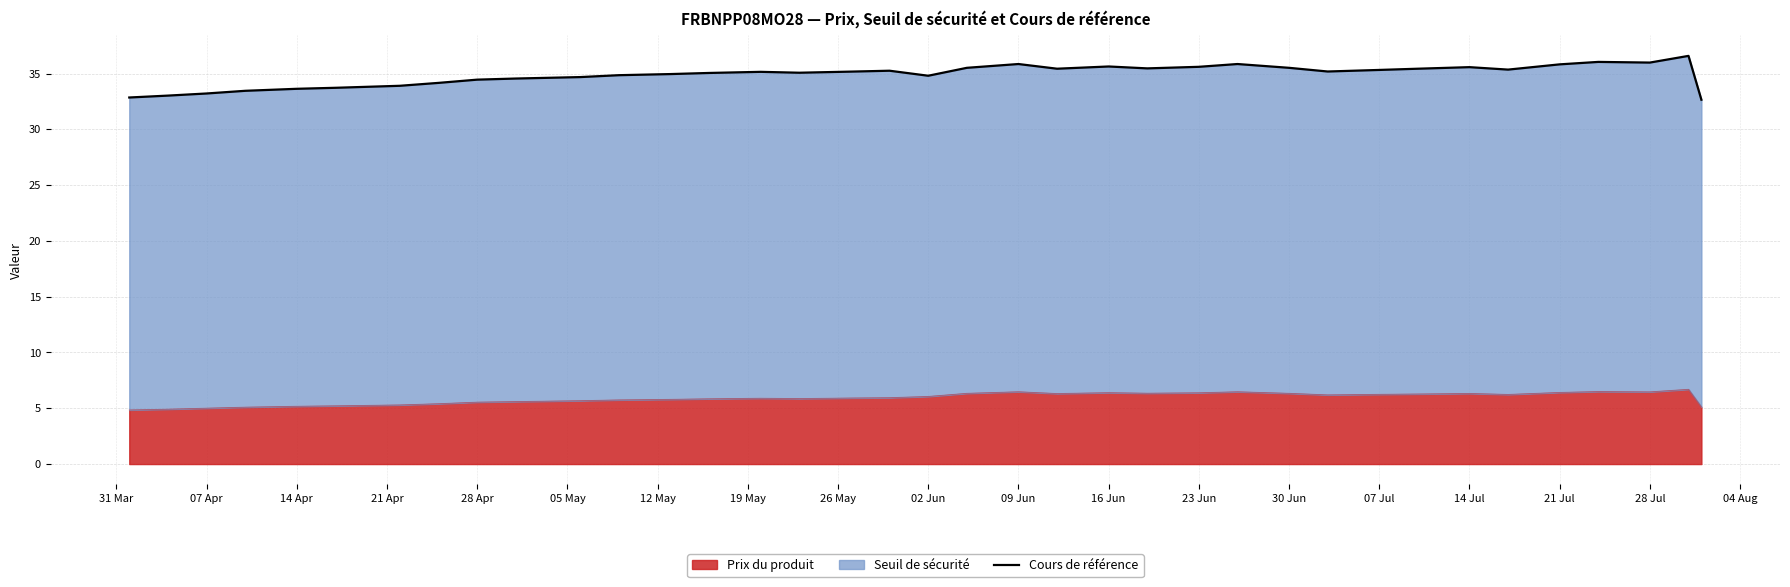

What is the highest value of the Prix du produit series?

6.7